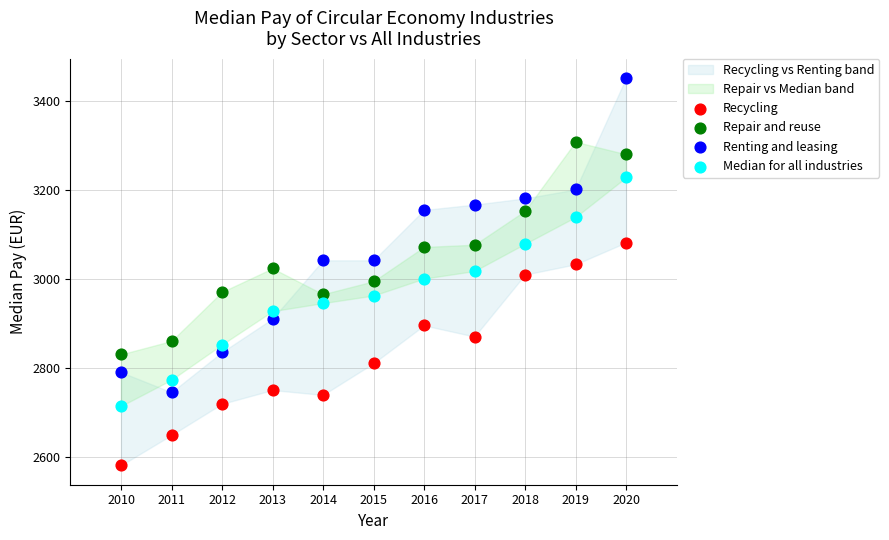

Which series contains the lowest Y value?

Recycling